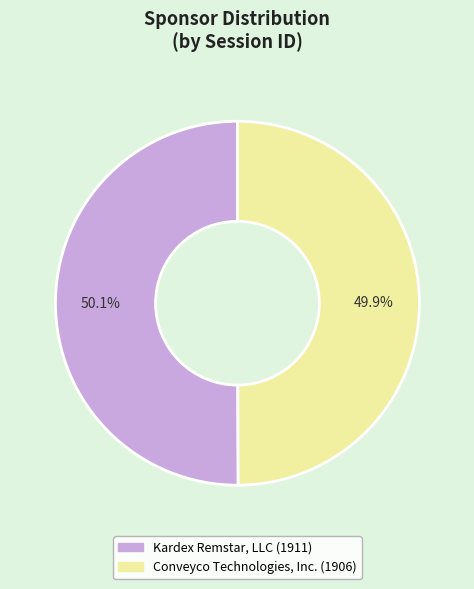

True or false: Conveyco Technologies, Inc. accounts for 50% of the total.

True